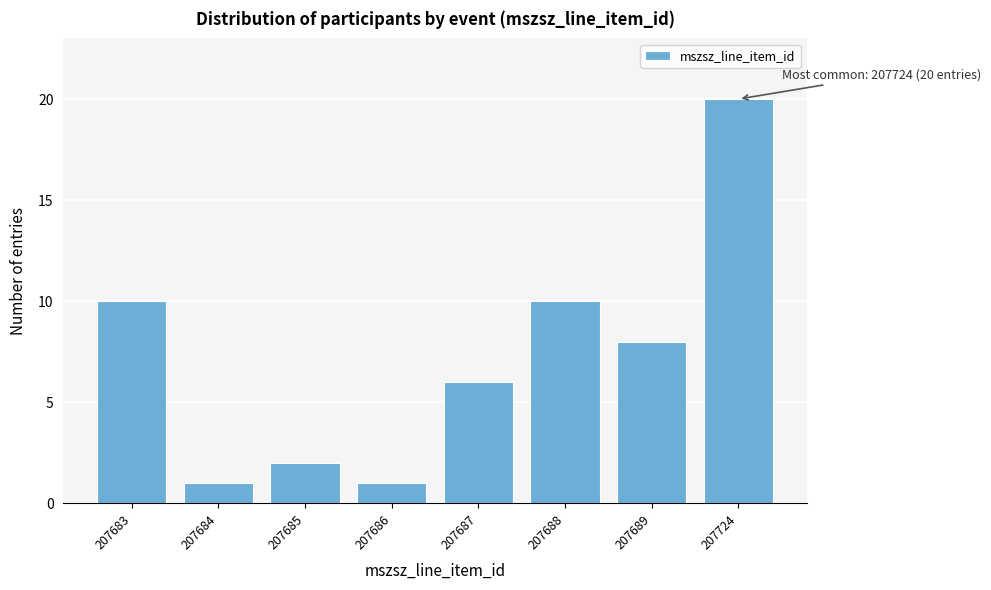

Reading left to right, list all the values displayed in this chart.

10	1	2	1	6	10	8	20